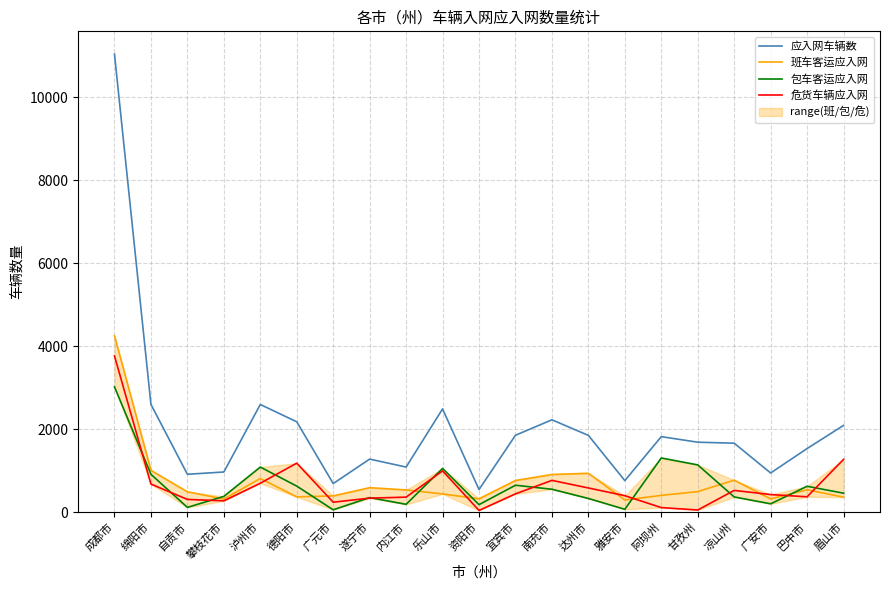

What position from the right is 眉山市?

1